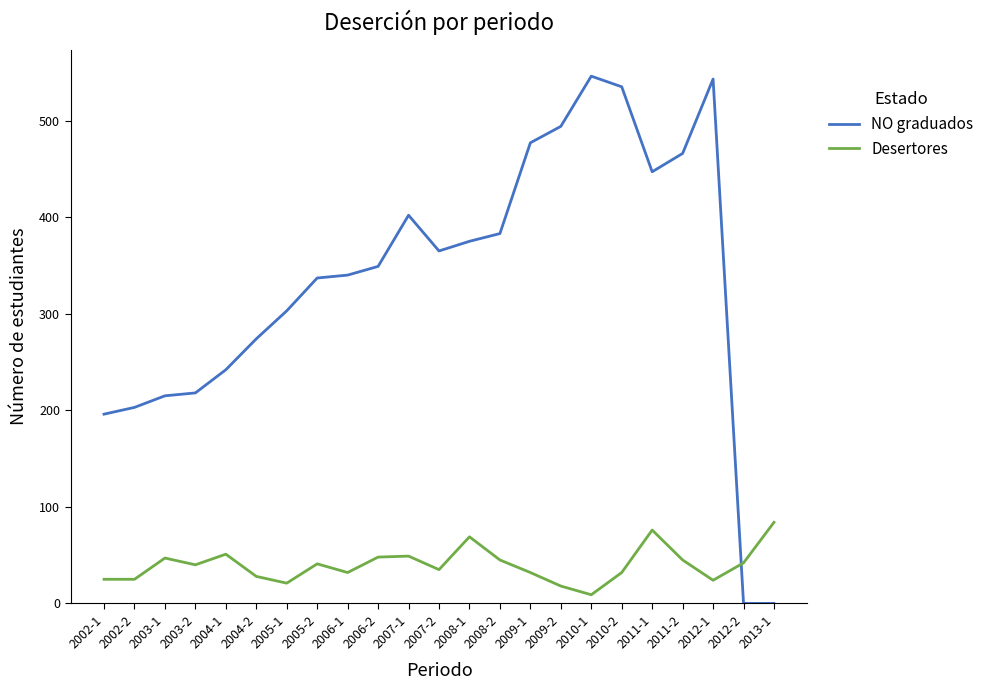

The value of NO graduados at 2011-1 is 236. True or false?

False